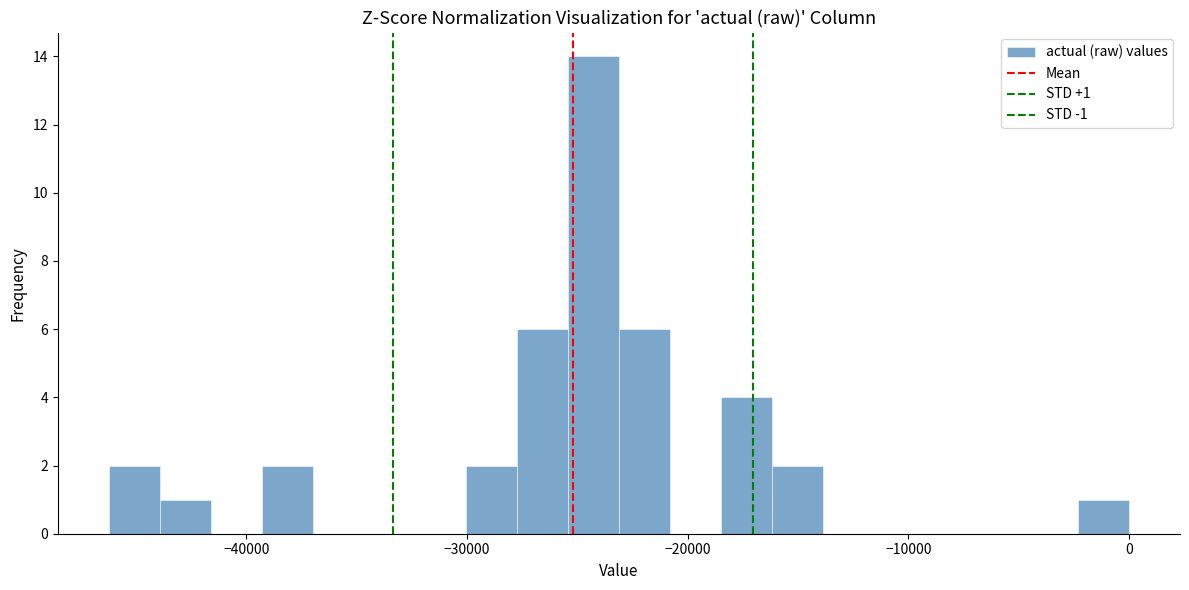

Read against the x-axis, roughly where is the centre of the tallest bar?

-24000